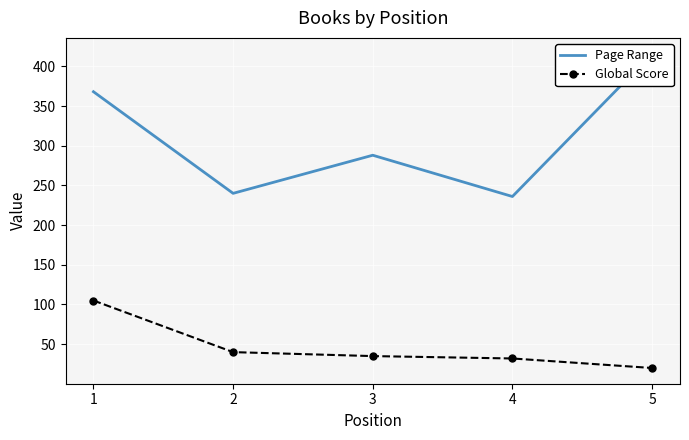

True or false: Page Range and Global Score intersect in this chart.

False